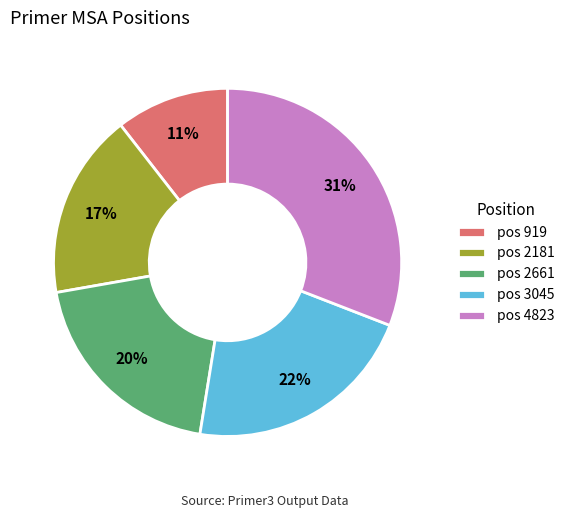

Is it true that pos 2181 is 17% of the pie?

True